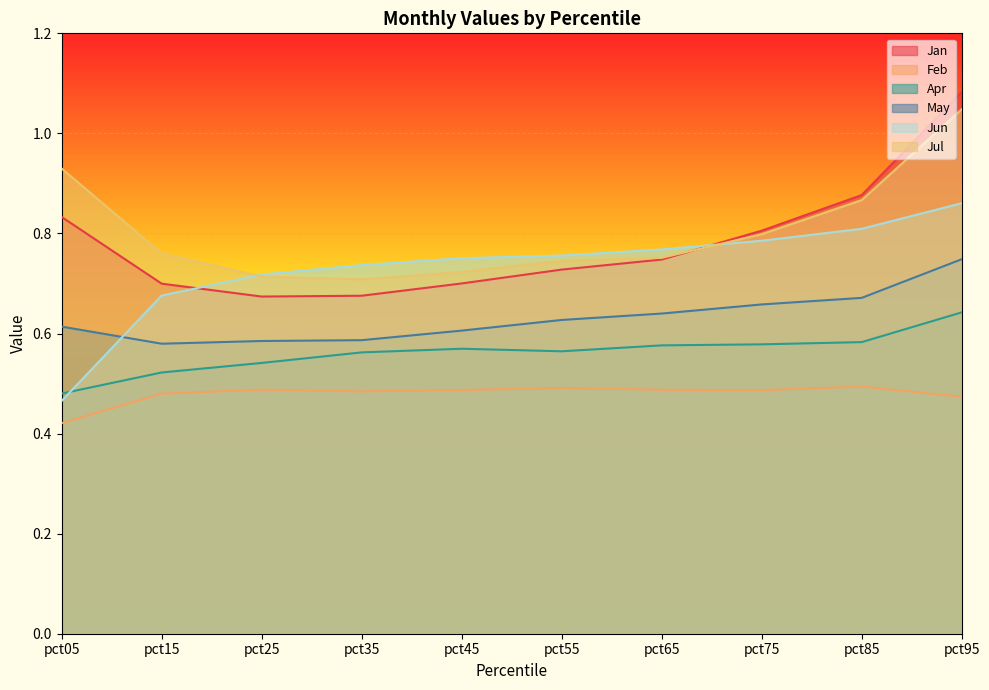

What is the value of the Apr point at the 1st from the left?

0.5